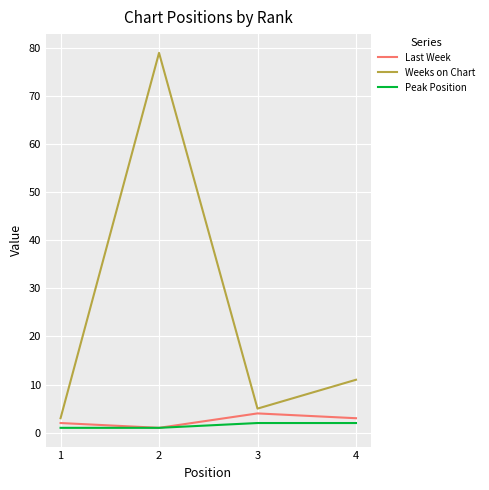

What is the maximum value shown in the chart?

79